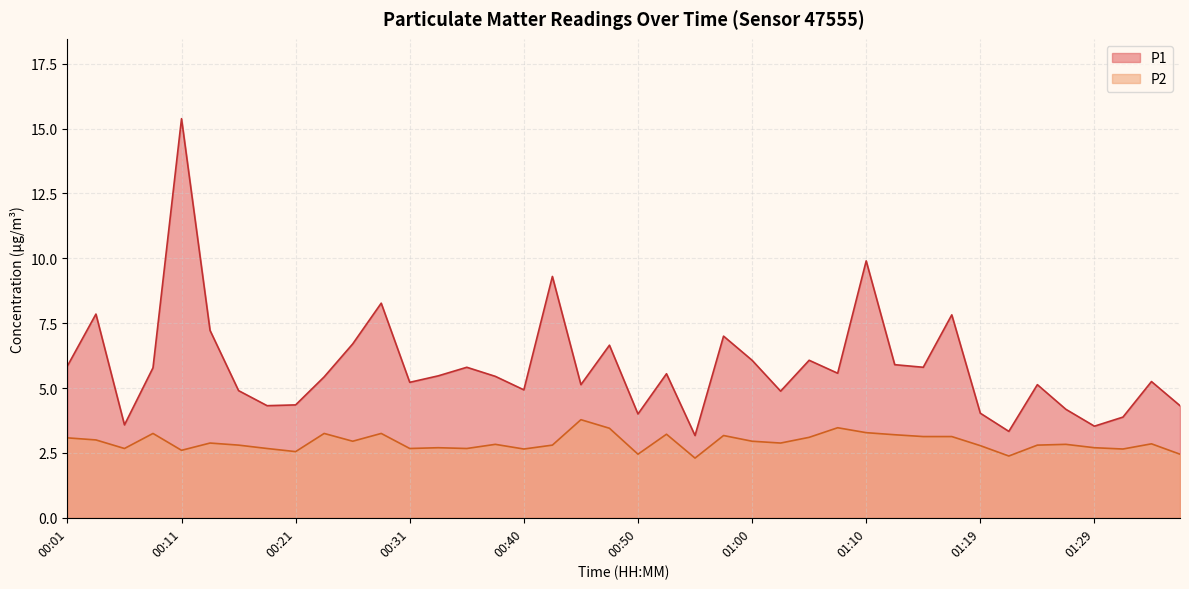

True or false: P1 and P2 cross at least once.

False